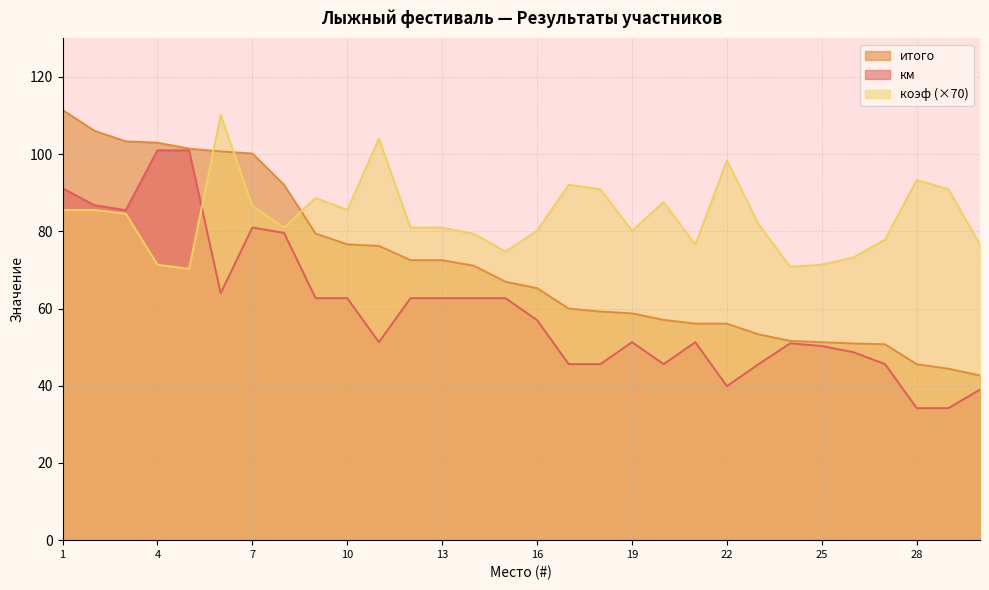

Between which two adjacent categories do коэф and итого first intersect?

5 and 6